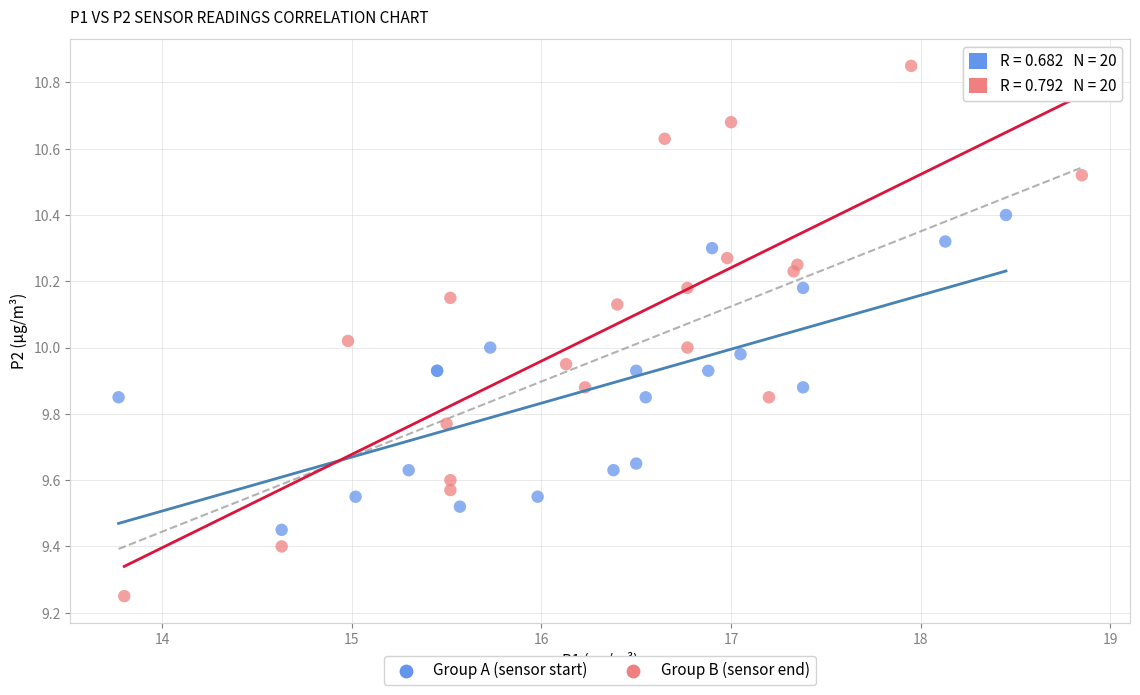

What are all the series names shown in the legend?

Group A (sensor start), Group B (sensor end)